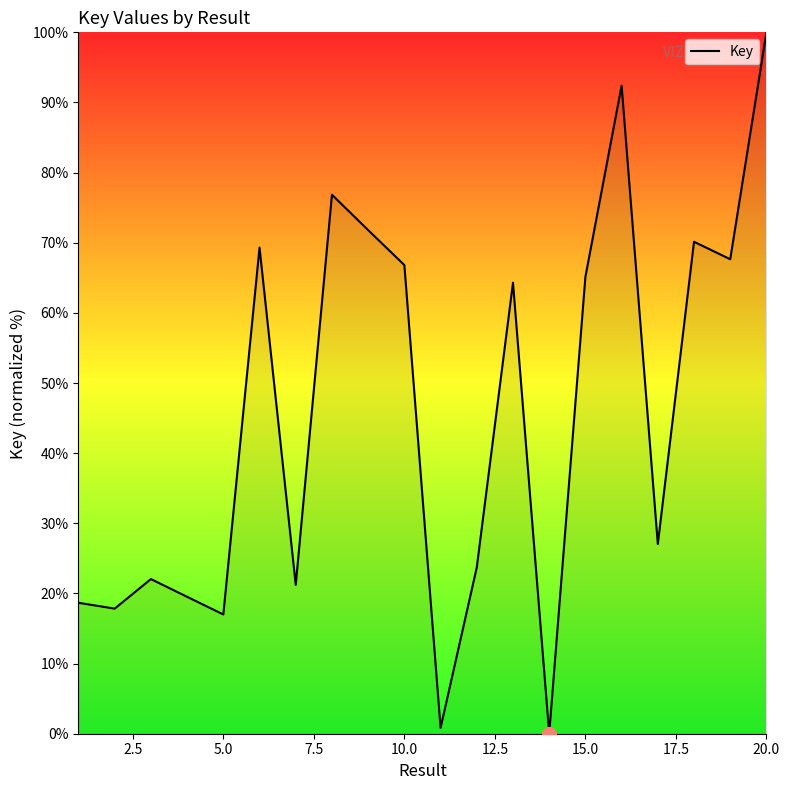

What is the maximum value shown in the chart?

100.0